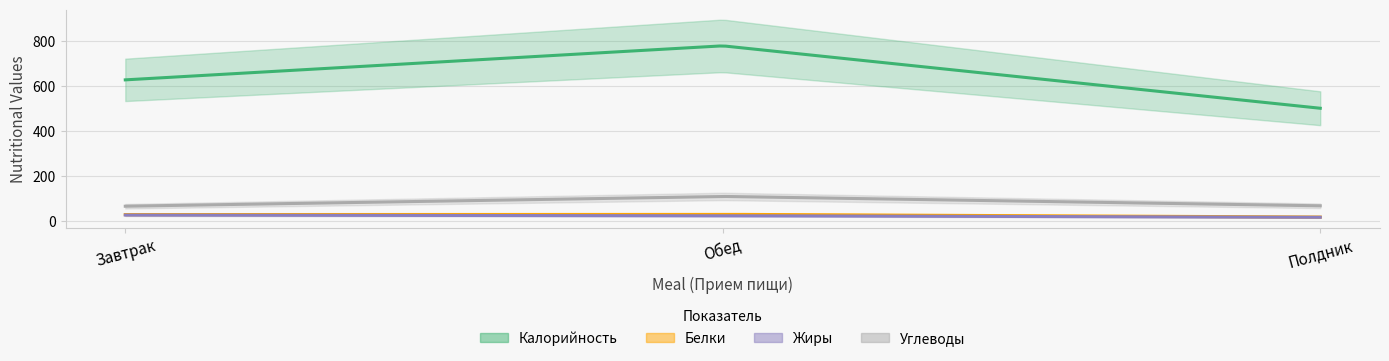

Reading left to right, extract all data points from this chart.

Калорийность: Завтрак=628.4	Обед=779.8	Полдник=502.2
Белки: Завтрак=29.4	Обед=30.4	Полдник=18.3
Жиры: Завтрак=27.2	Обед=24.2	Полдник=17.3
Углеводы: Завтрак=66.5	Обед=110.0	Полдник=68.3